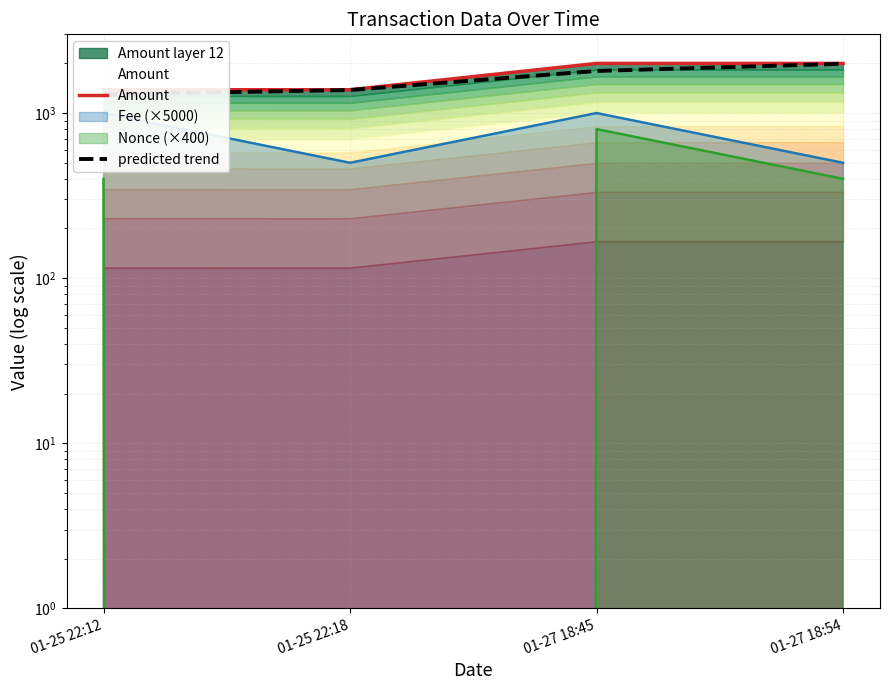

Reading left to right, what are all the values shown in this chart?

Amount: 01-25 22:12=1385.8	01-25 22:18=1384.7	01-27 18:45=1999.6	01-27 18:54=1999.5
predicted trend: 01-25 22:12=1300.0	01-25 22:18=1380.0	01-27 18:45=1800.0	01-27 18:54=1990.0